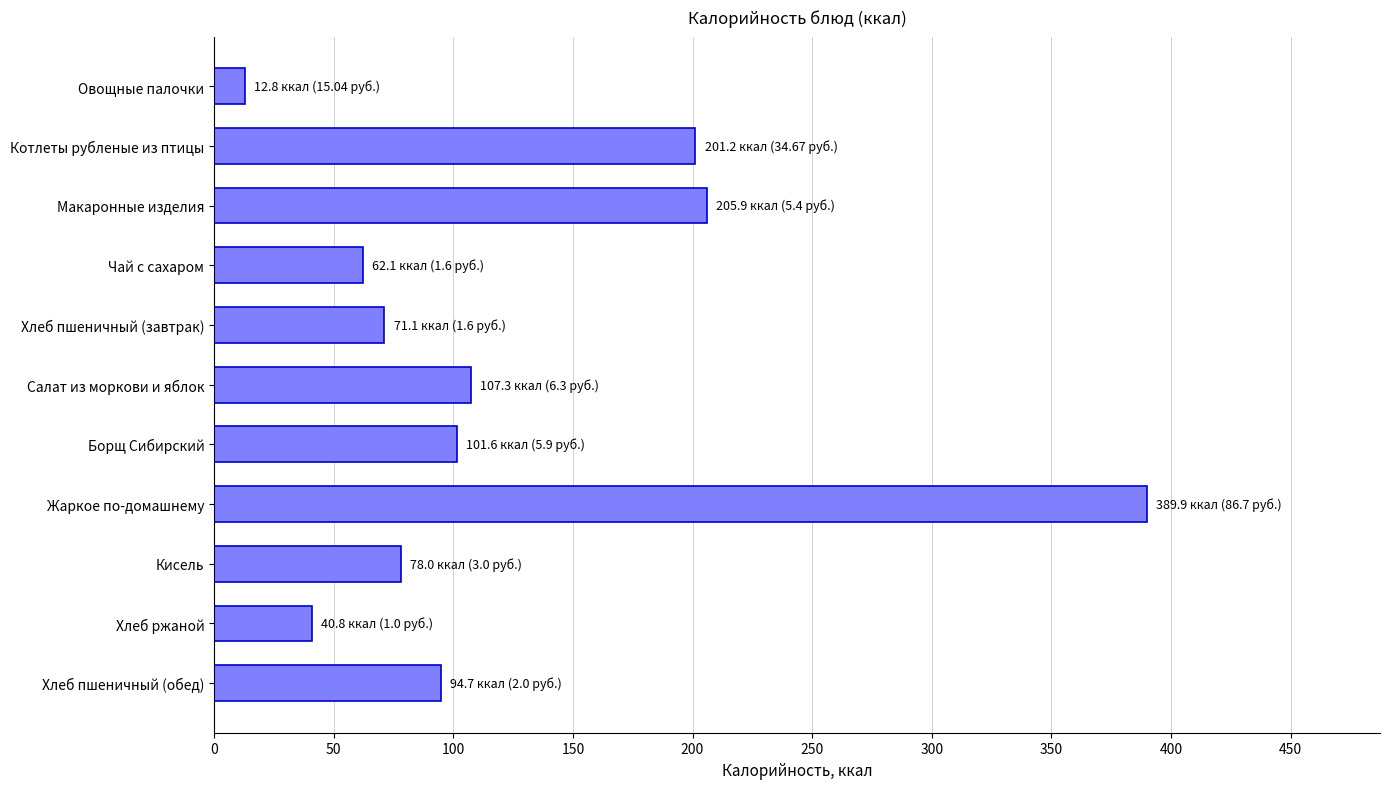

Between Хлеб пшеничный (обед) and Салат из моркови и яблок, which is larger?

Салат из моркови и яблок